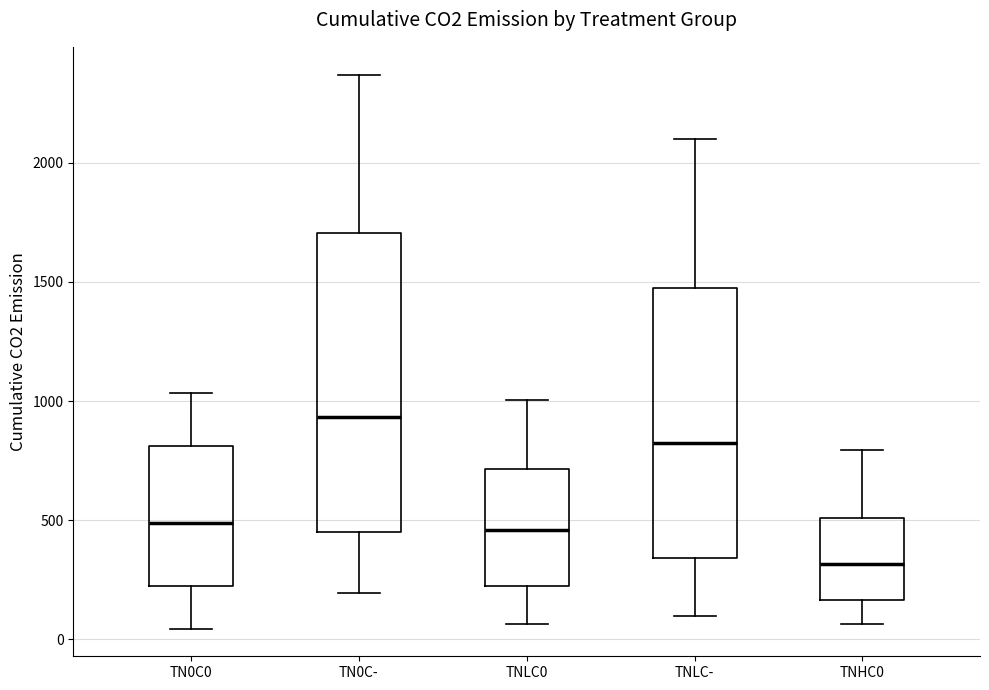

Reading left to right, transcribe this box plot: for each box, give where its median line is, the range the box spans, and where its two whiskers end, as read against the y-axis. The values are not printed on the chart, so give them approximately, as read against the axis.

TN0C0: median 500, box 200 to 800, whiskers 50 to 1050
TN0C-: median 950, box 450 to 1700, whiskers 200 to 2350
TNLC0: median 450, box 200 to 700, whiskers 50 to 1000
TNLC-: median 800, box 350 to 1450, whiskers 100 to 2100
TNHC0: median 300, box 150 to 500, whiskers 50 to 800